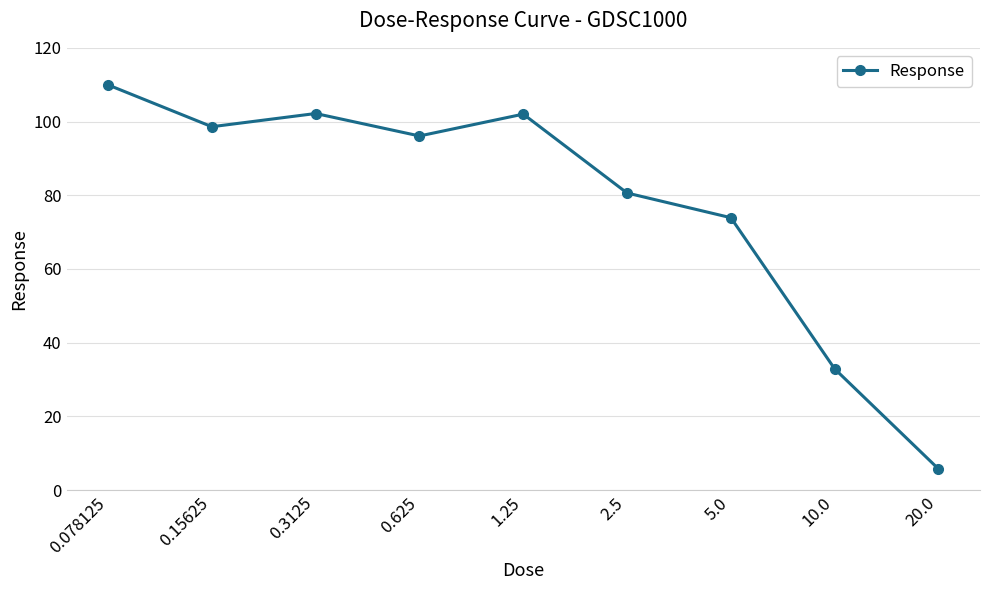

What is the value of the 8th point from the left?

32.9